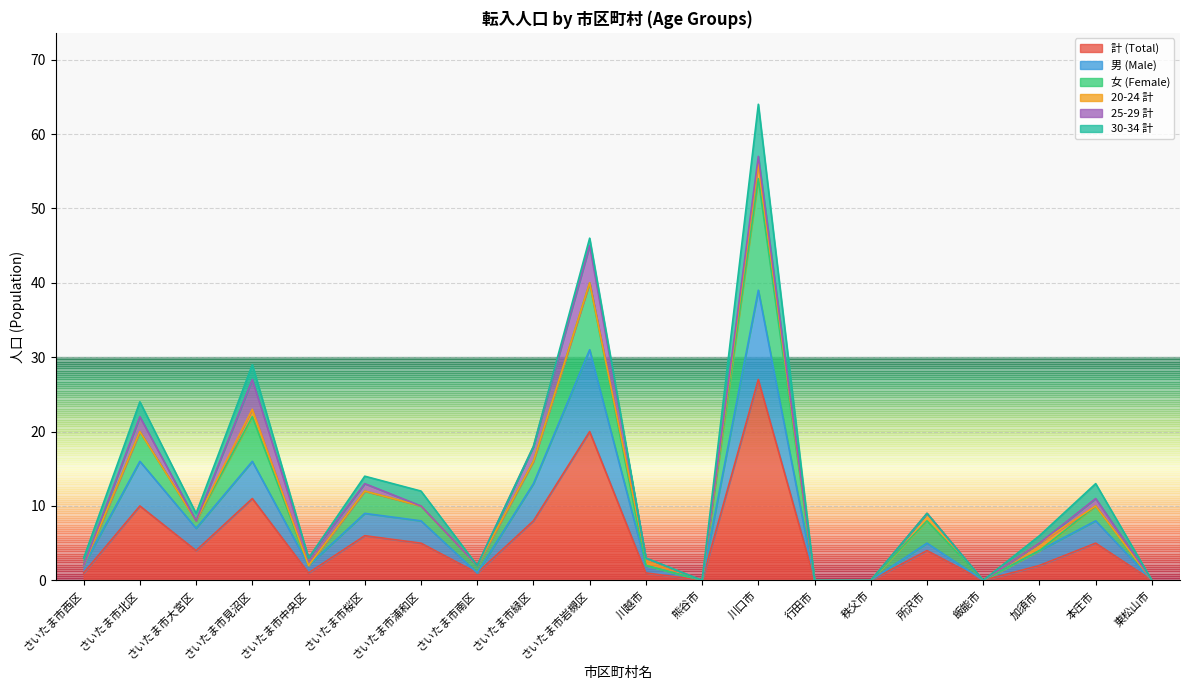

Does the chart display data point markers on the line(s)?

No